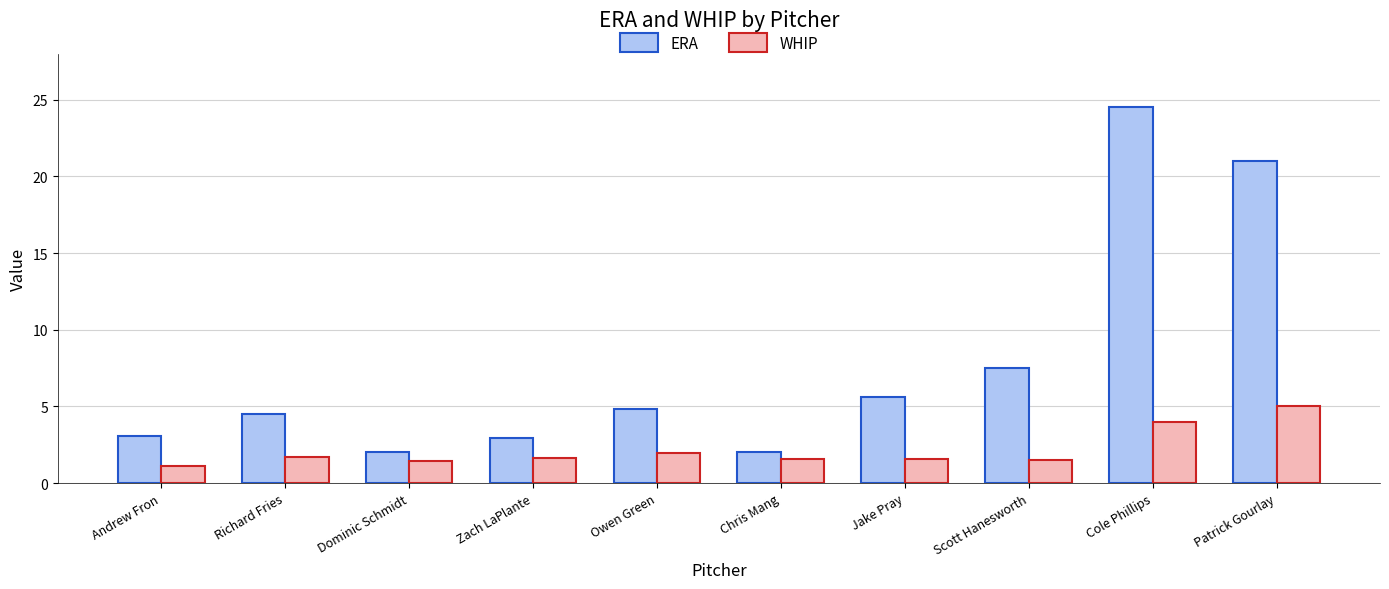

What is the lowest value of the ERA series?

2.0